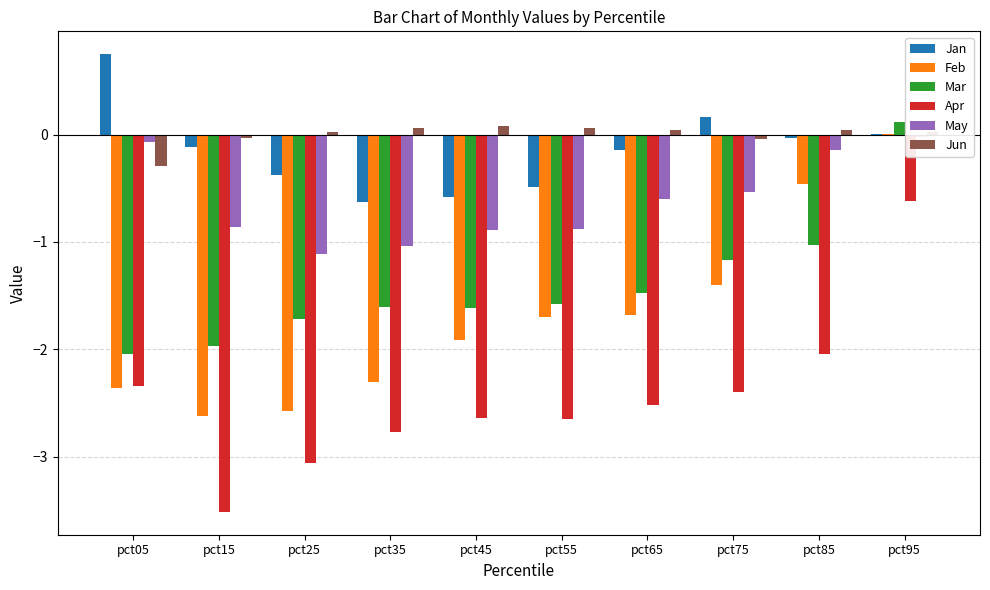

Which label corresponds to the smallest value in the chart?

pct15